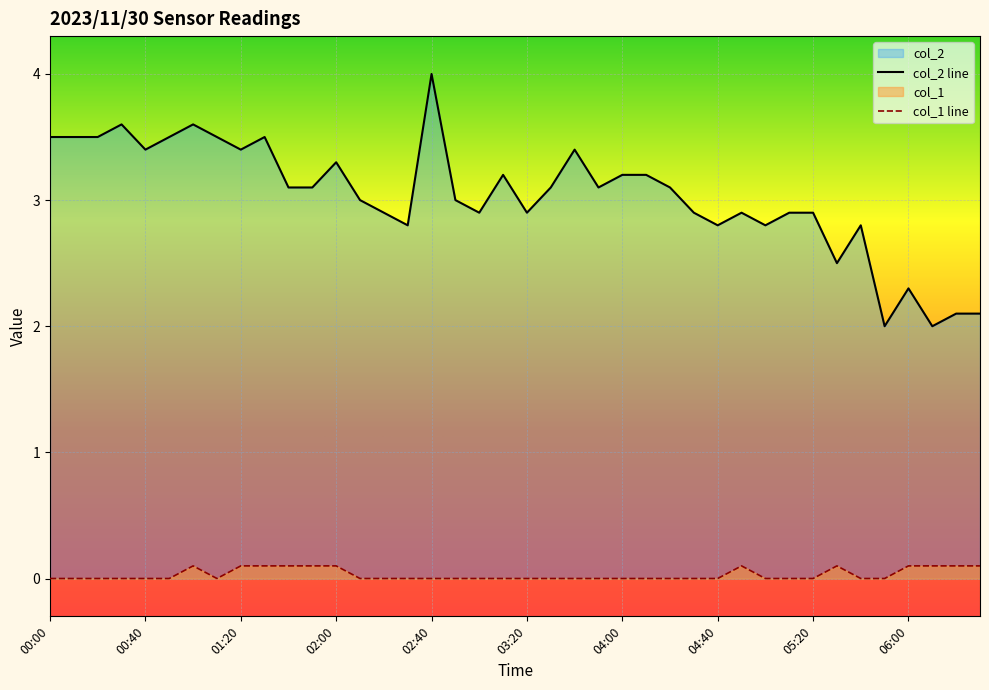

The col_2 series shows 4.1 at 02:50. True or false?

False